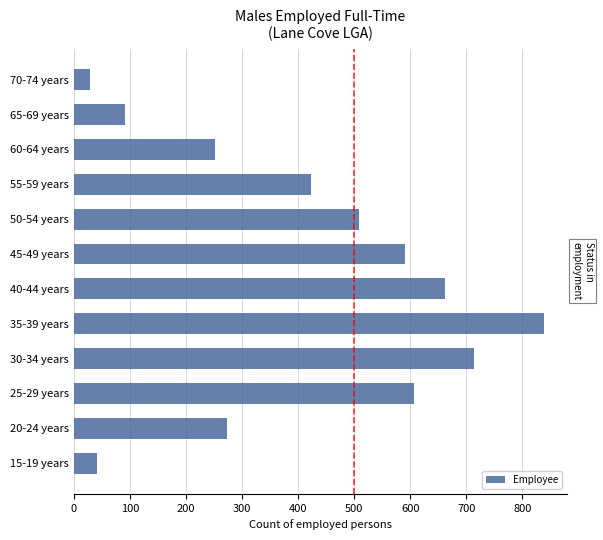

Does the chart contain stacked bars?

No